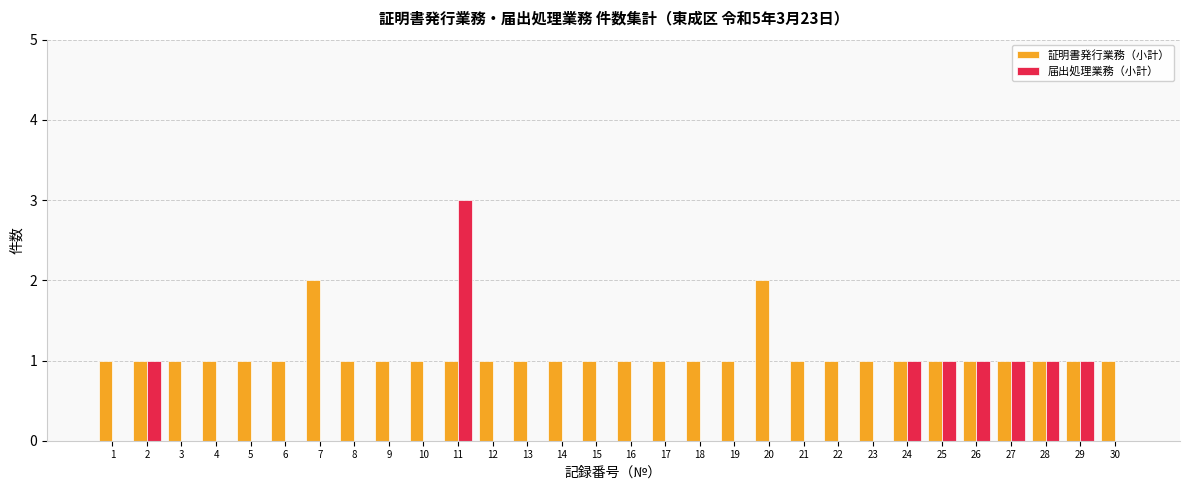

At which category does the chart reach its peak across all series?

11